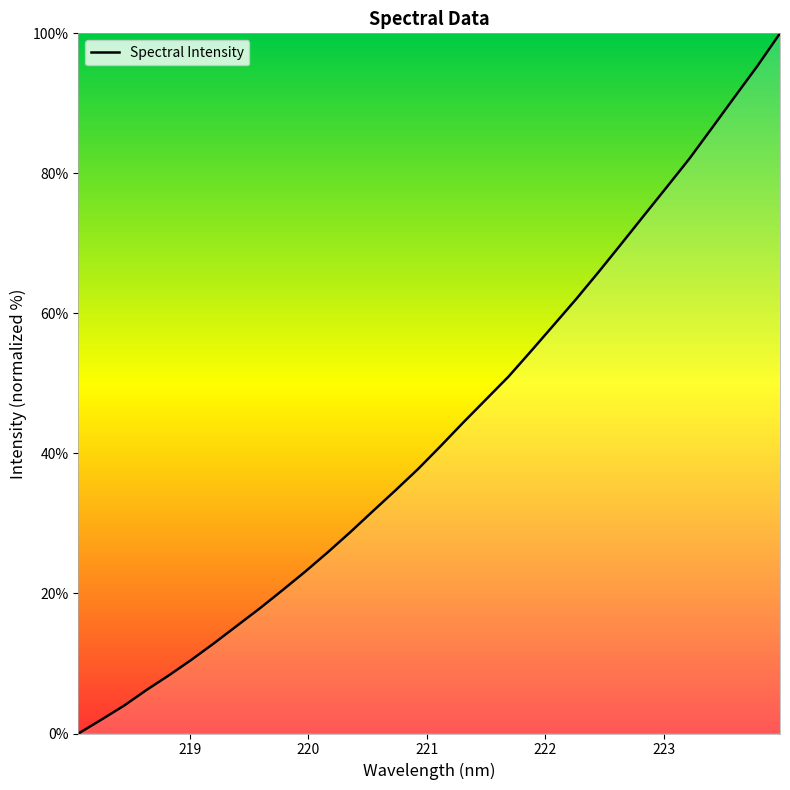

Count the number of categories in the chart.

32